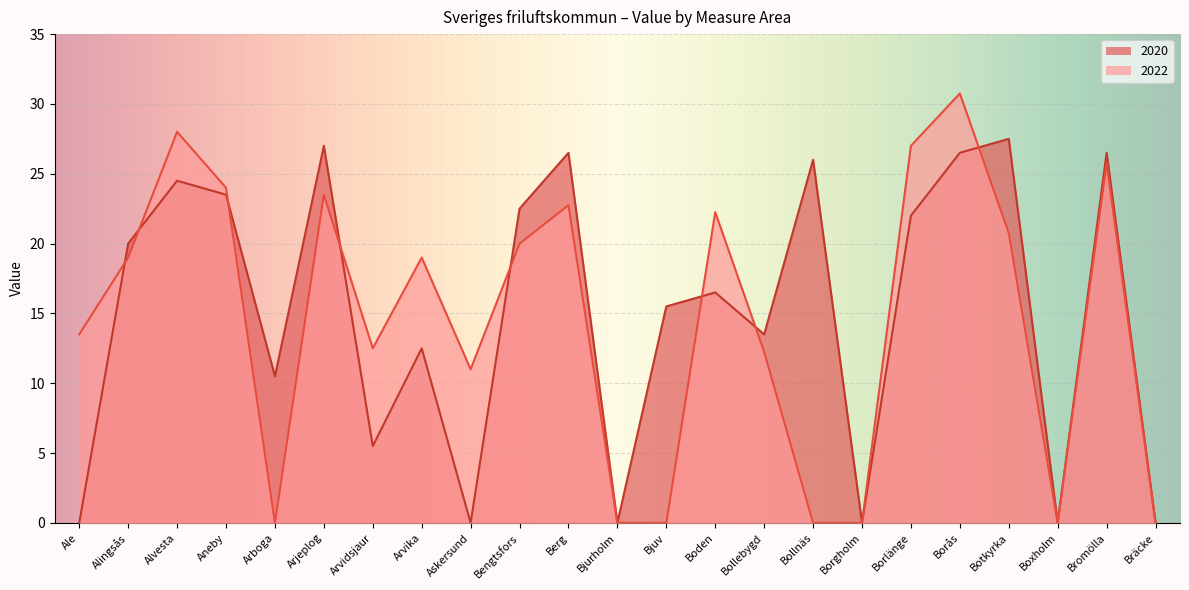

What is the label of the 20th point from the right?

Aneby